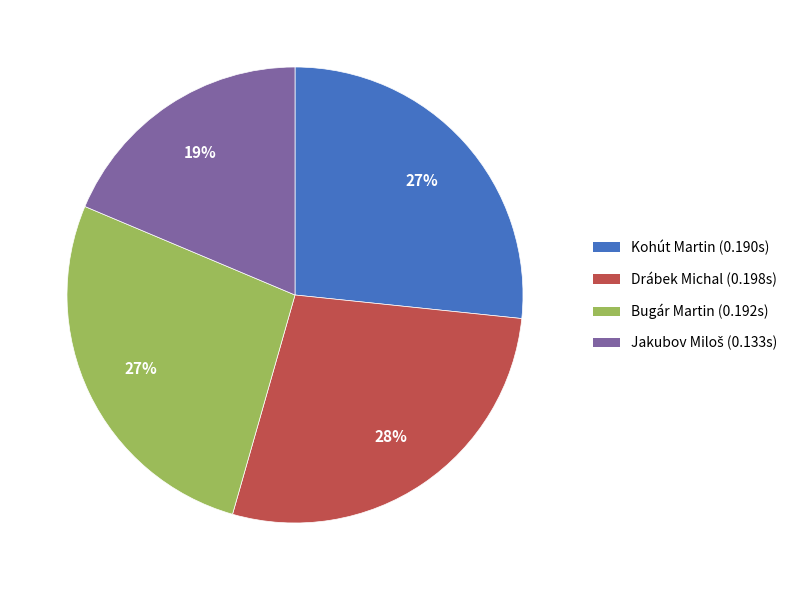

To the nearest percent, what is the average slice percentage?

25%